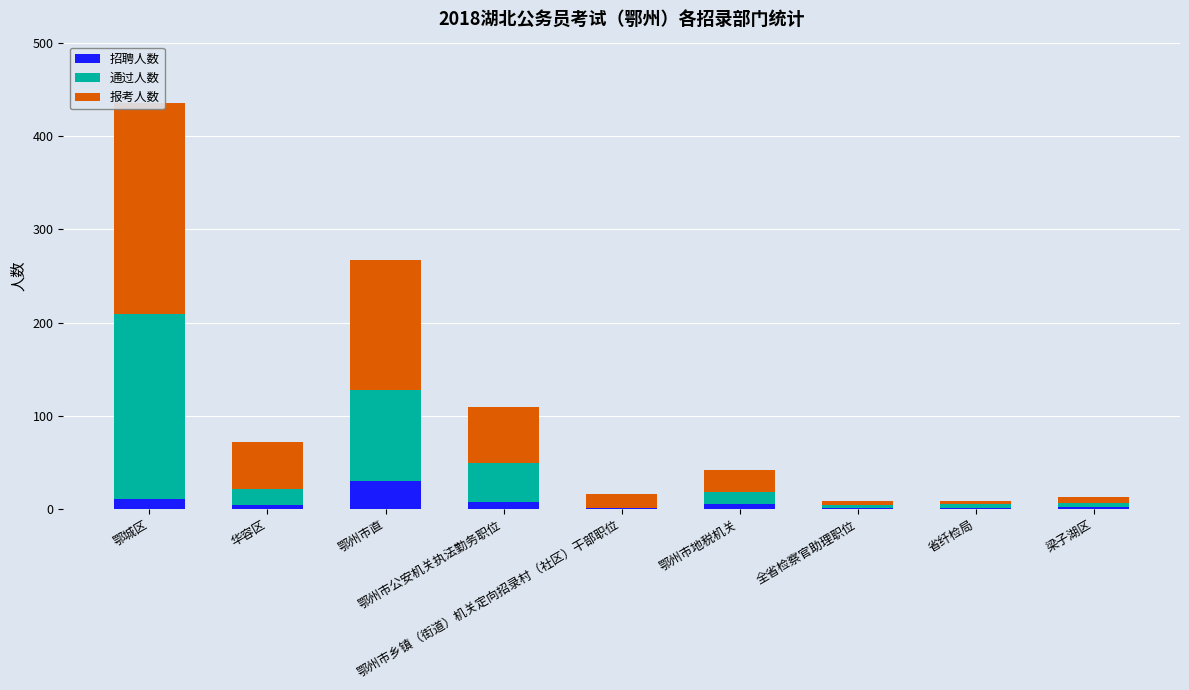

What is the sum of all 报考人数 values?

532